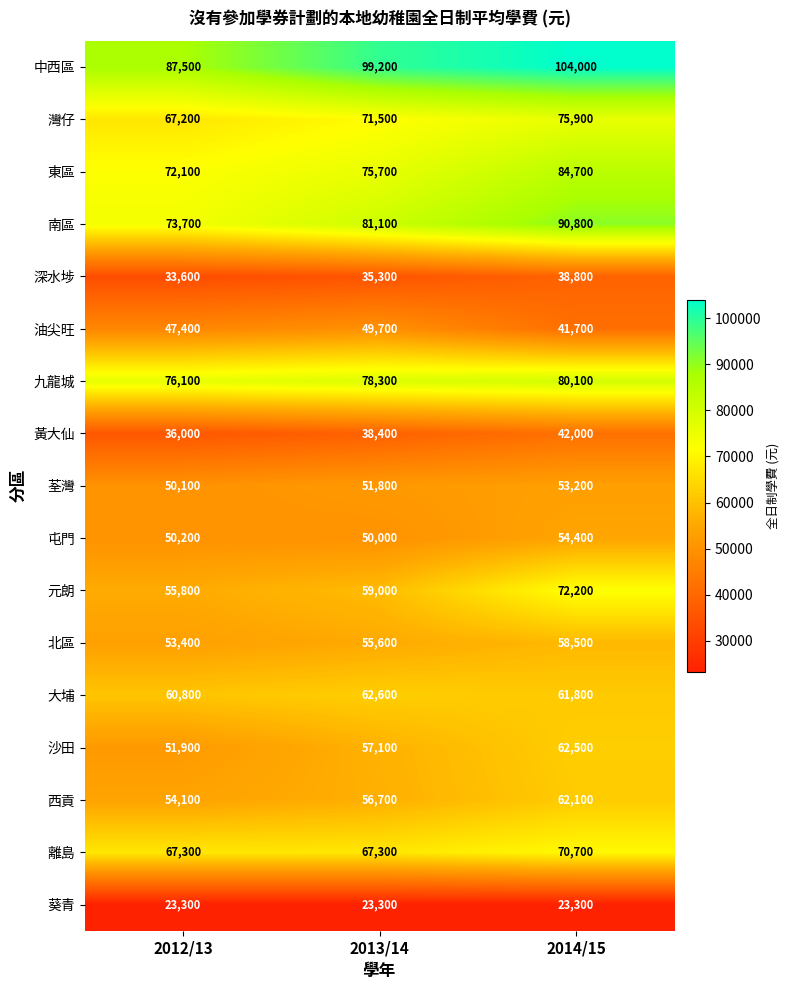

What is the total value across all series at 2013/14?

1012600